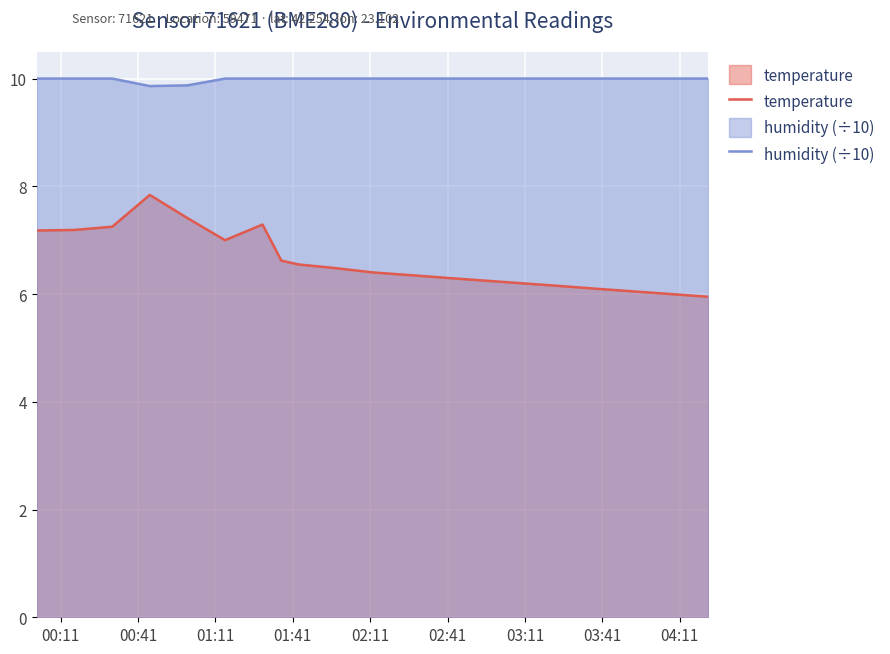

Does the chart display data point markers on the line(s)?

No